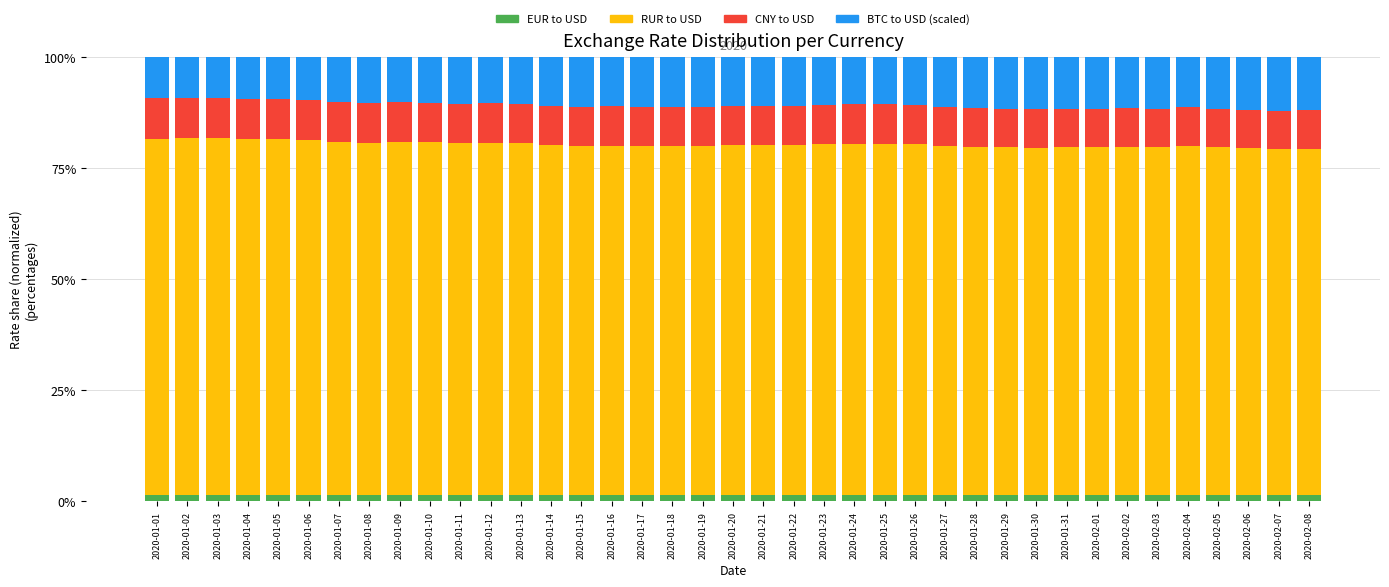

What is the difference between the second highest and minimum values in the EUR to USD series?

0.1